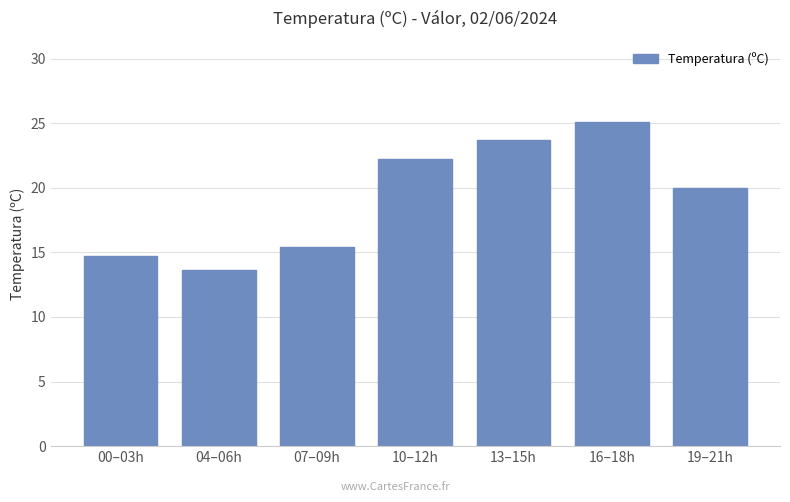

Which has a higher value, 19–21h or 10–12h?

10–12h